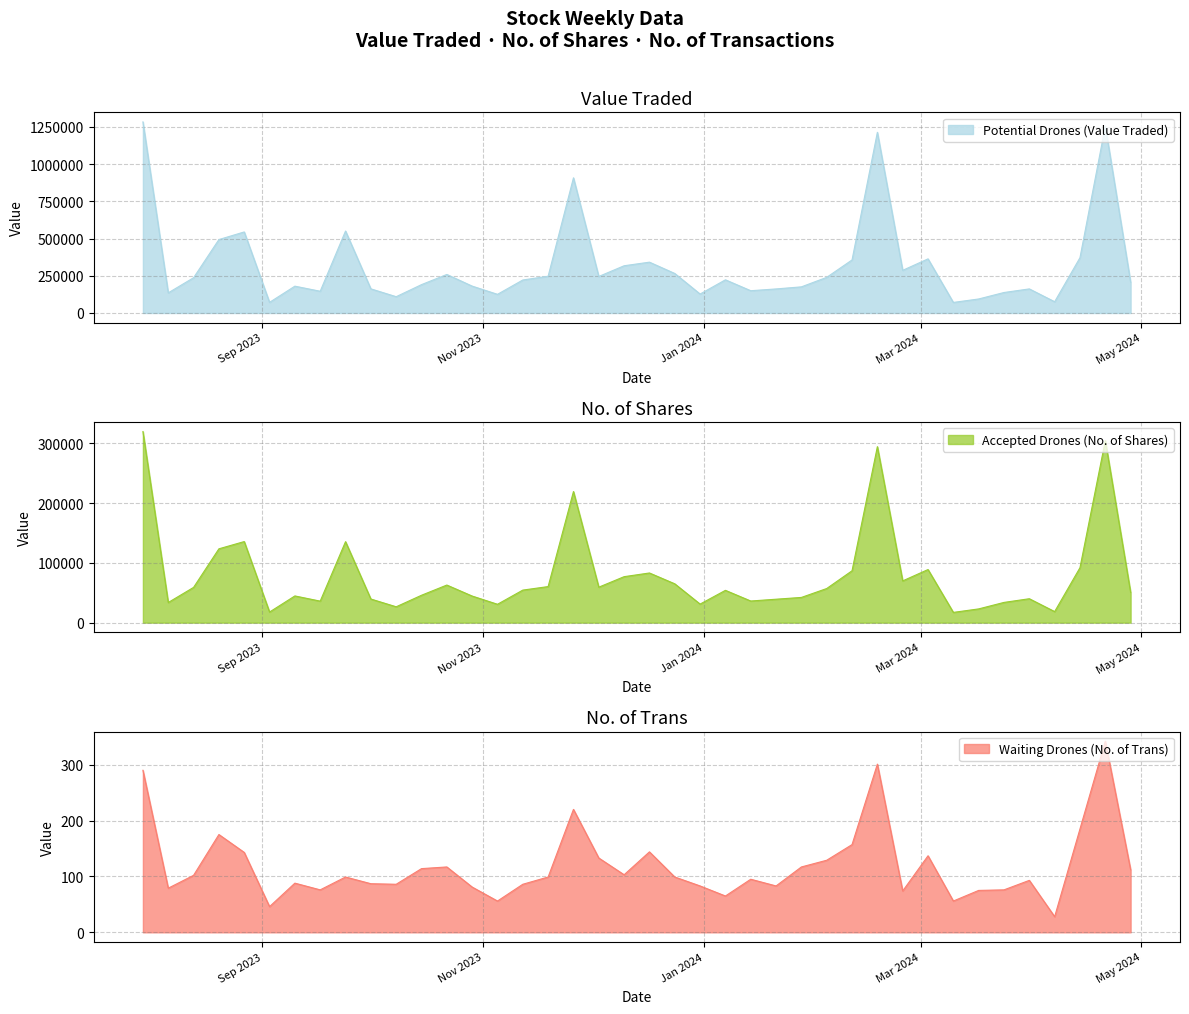

Reading left to right, transcribe all the data shown in this chart.

Potential Drones (Value Traded): 28/04/2024=206860	21/04/2024=1254394	14/04/2024=371237	07/04/2024=75560	31/03/2024=161728	24/03/2024=137523	17/03/2024=94115	10/03/2024=70813	03/03/2024=363397	25/02/2024=286343	18/02/2024=1212903	11/02/2024=356177	04/02/2024=239313	28/01/2024=175448	21/01/2024=161488	14/01/2024=149582	07/01/2024=222735	31/12/2023=127249	24/12/2023=265298	17/12/2023=341226	10/12/2023=317134	03/12/2023=245080	26/11/2023=907516	19/11/2023=246792	12/11/2023=221578	05/11/2023=125256	29/10/2023=180434	22/10/2023=258626	15/10/2023=190417	08/10/2023=109444	01/10/2023=162043	24/09/2023=550282	17/09/2023=145983	10/09/2023=180073	03/09/2023=71427	27/08/2023=544136	20/08/2023=492952	13/08/2023=236774	06/08/2023=135177	30/07/2023=1282988
Accepted Drones (No. of Shares): 28/04/2024=50539	21/04/2024=304377	14/04/2024=91863	07/04/2024=18491	31/03/2024=40003	24/03/2024=33848	17/03/2024=22995	10/03/2024=17149	03/03/2024=88809	25/02/2024=69826	18/02/2024=294235	11/02/2024=86759	04/02/2024=57071	28/01/2024=42180	21/01/2024=39196	14/01/2024=36190	07/01/2024=54022	31/12/2023=31047	24/12/2023=64940	17/12/2023=83058	10/12/2023=76894	03/12/2023=59322	26/11/2023=219221	19/11/2023=60318	12/11/2023=54437	05/11/2023=30732	29/10/2023=44480	22/10/2023=62867	15/10/2023=45812	08/10/2023=26541	01/10/2023=39507	24/09/2023=135419	17/09/2023=35993	10/09/2023=44673	03/09/2023=17758	27/08/2023=135573	20/08/2023=123451	13/08/2023=58958	06/08/2023=33687	30/07/2023=319502
Waiting Drones (No. of Trans): 28/04/2024=112	21/04/2024=342	14/04/2024=185	07/04/2024=28	31/03/2024=93	24/03/2024=76	17/03/2024=75	10/03/2024=56	03/03/2024=137	25/02/2024=74	18/02/2024=301	11/02/2024=157	04/02/2024=129	28/01/2024=117	21/01/2024=83	14/01/2024=95	07/01/2024=65	31/12/2023=83	24/12/2023=99	17/12/2023=144	10/12/2023=103	03/12/2023=133	26/11/2023=220	19/11/2023=99	12/11/2023=86	05/11/2023=56	29/10/2023=81	22/10/2023=117	15/10/2023=114	08/10/2023=86	01/10/2023=87	24/09/2023=99	17/09/2023=76	10/09/2023=88	03/09/2023=46	27/08/2023=143	20/08/2023=175	13/08/2023=102	06/08/2023=79	30/07/2023=290